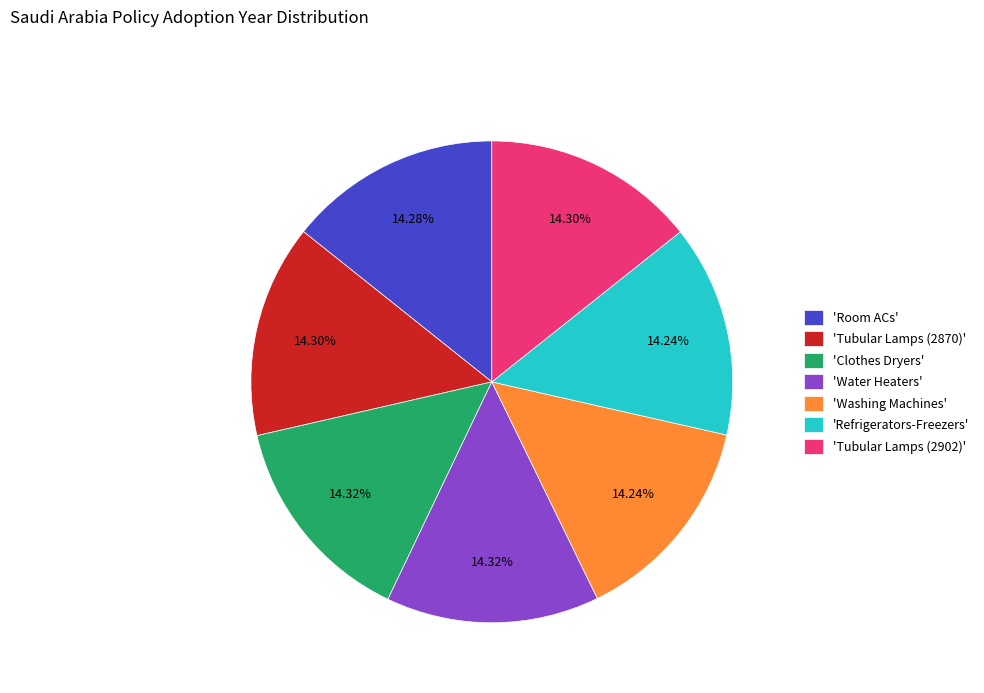

Is the sum of 'Tubular Lamps (2870)' and 'Refrigerators-Freezers' greater than half?

No